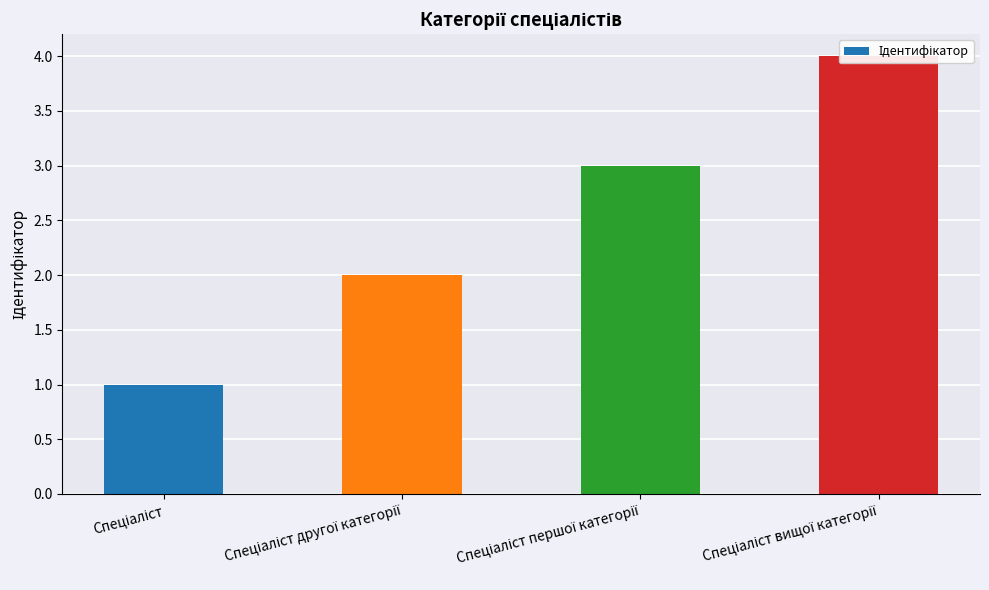

Which label corresponds to the smallest value in the chart?

Спеціаліст